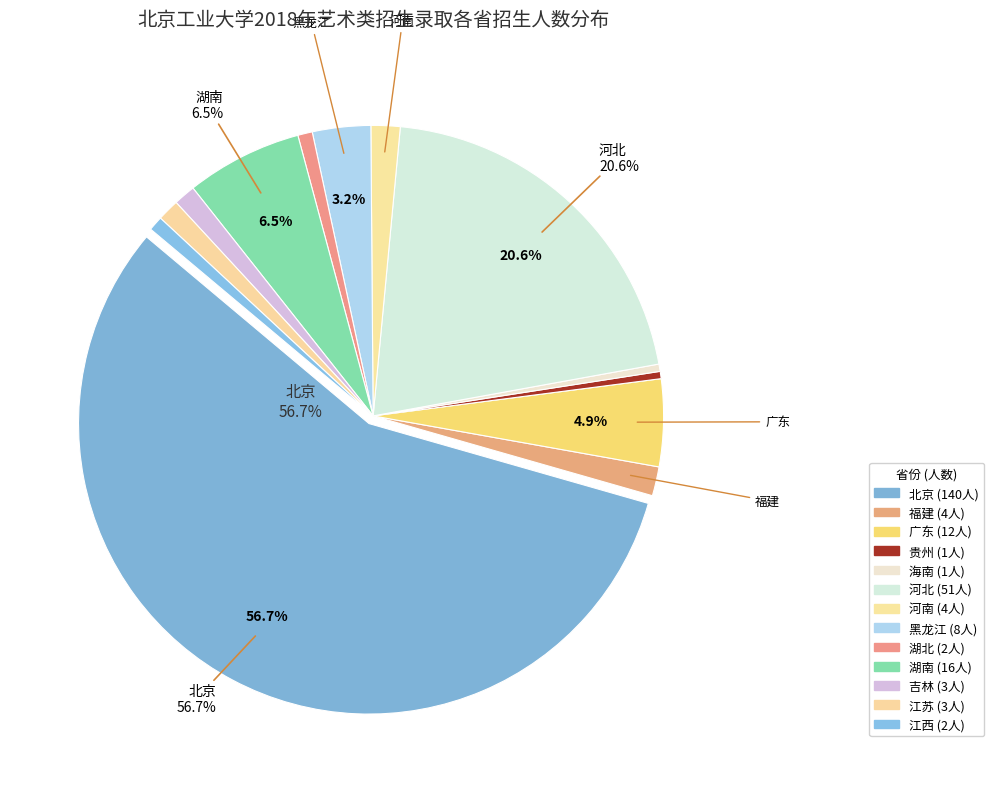

How many segments does this pie chart have?

13